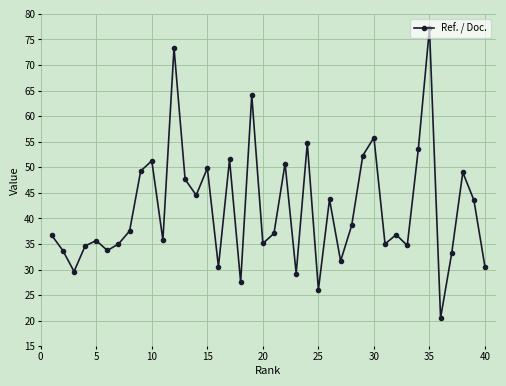

What is the minimum value shown in the chart?

20.5